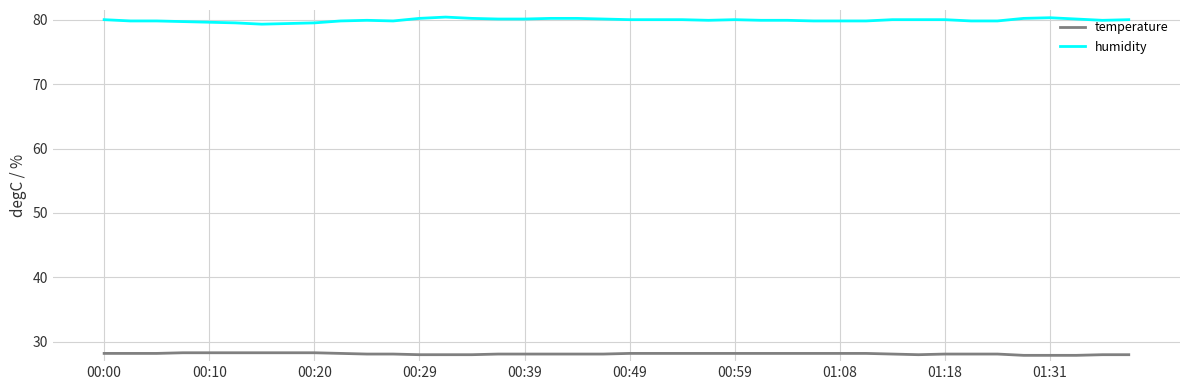

Does the chart have visible grid lines?

Yes